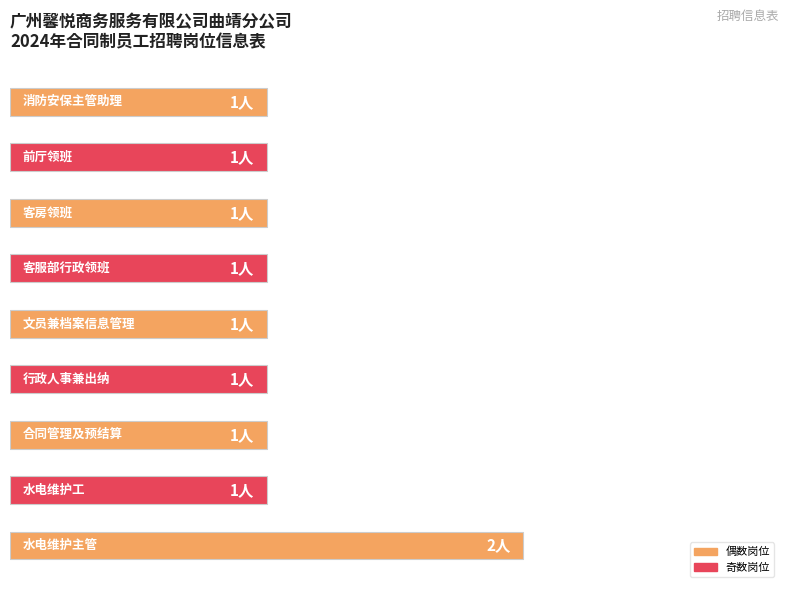

Are the bars horizontal?

Yes